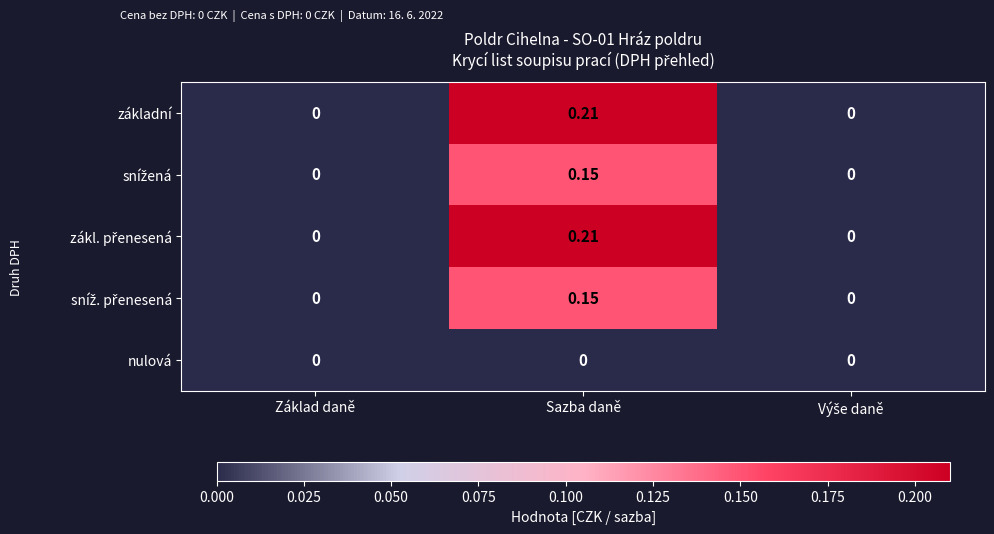

At which category is the sum across all series the highest?

Sazba daně